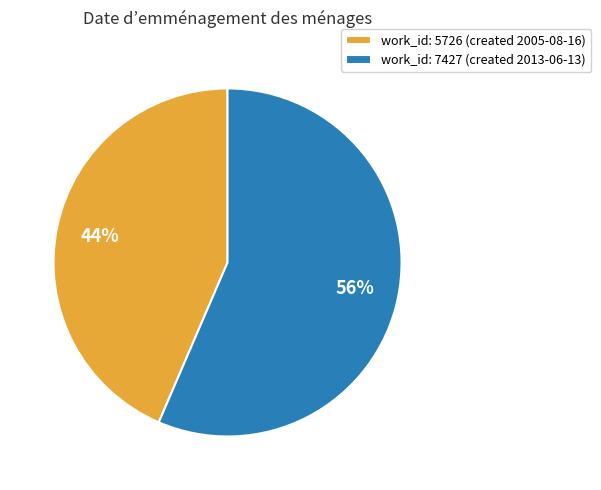

Count the number of slices in the pie.

2